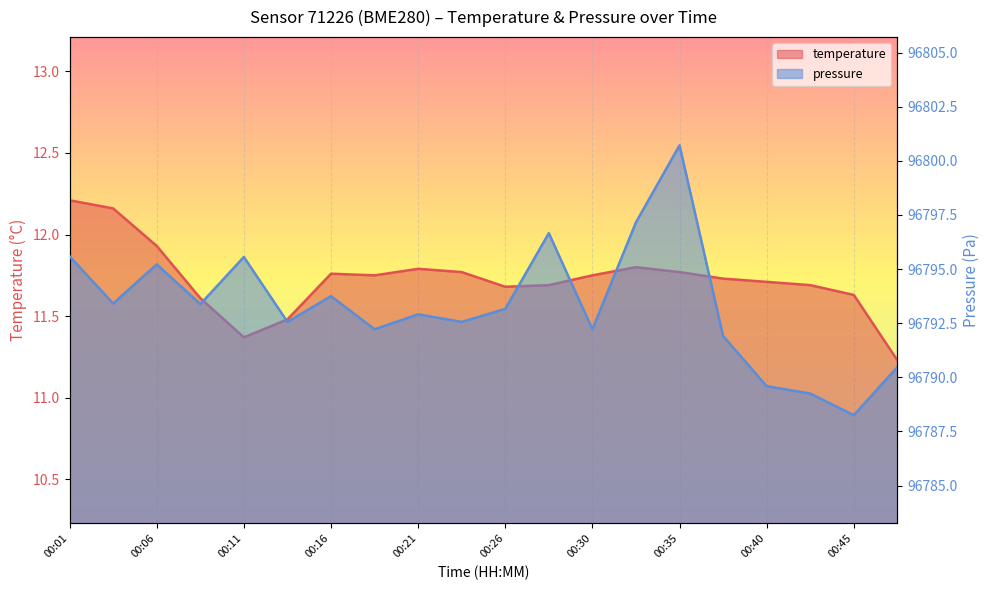

Is the value of temperature at 00:33 greater than the value of pressure_norm at 00:23?

No